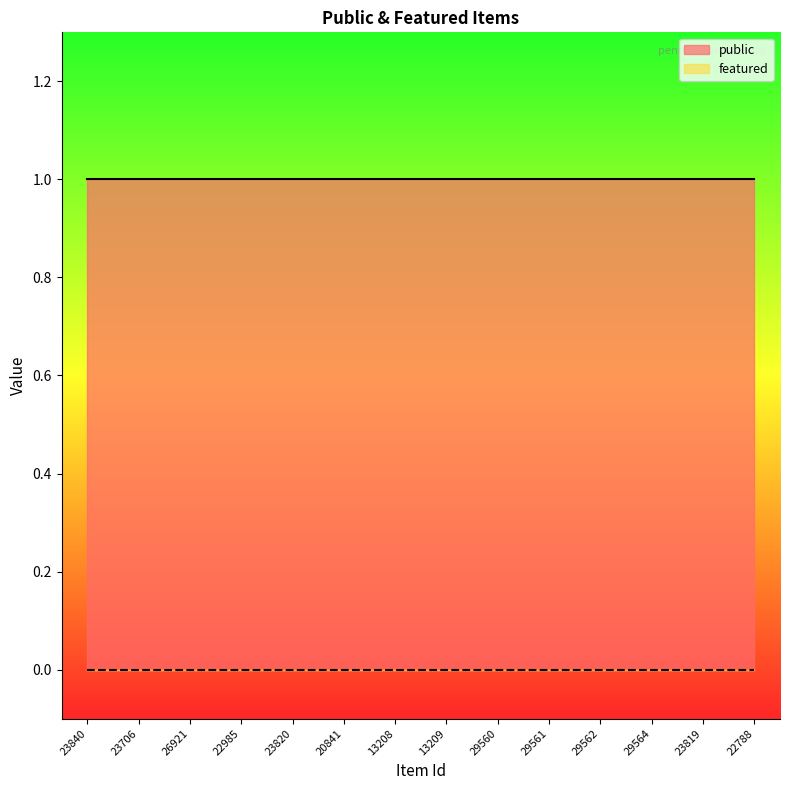

True or false: featured and public cross at least once.

False